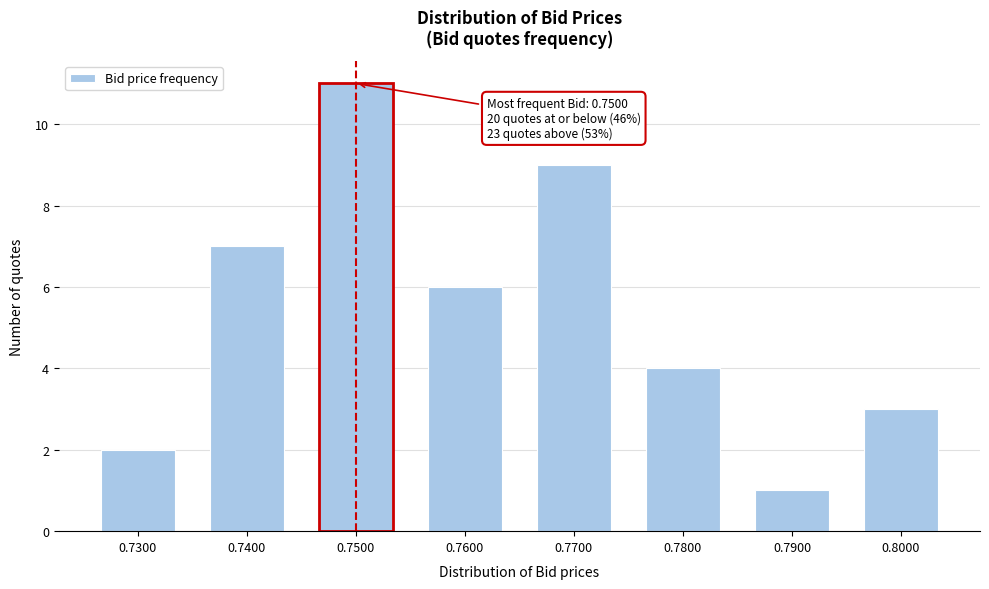

Reading left to right, transcribe all the data shown in this chart.

2	7	11	6	9	4	1	3